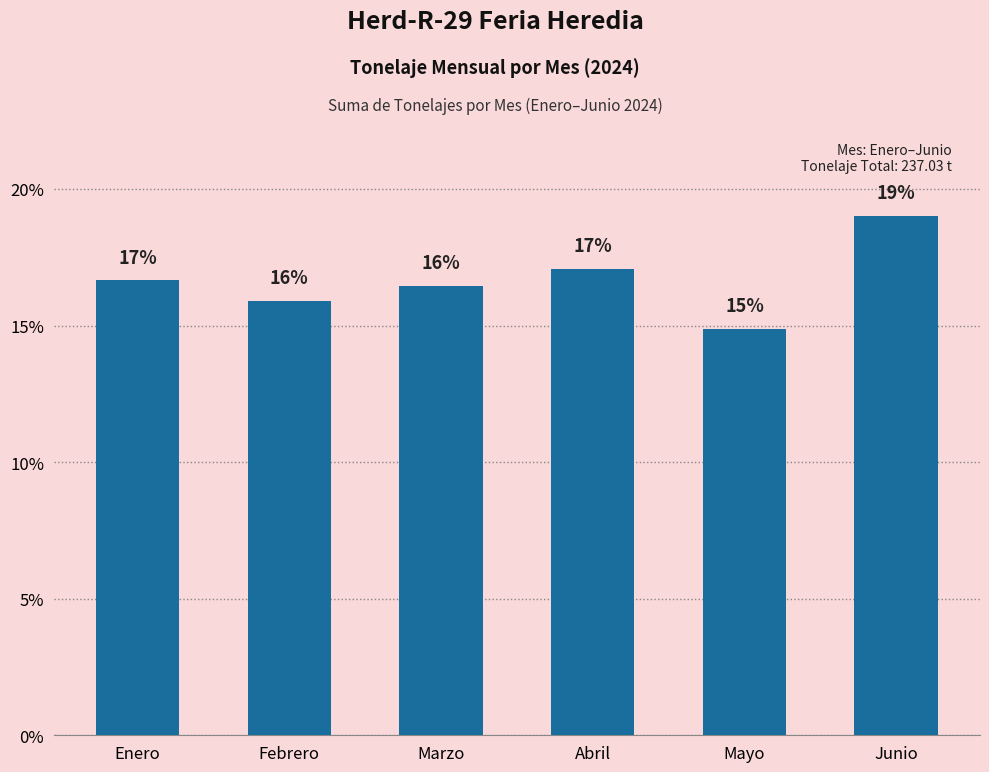

True or false: the data shows 6.2 at Abril.

False